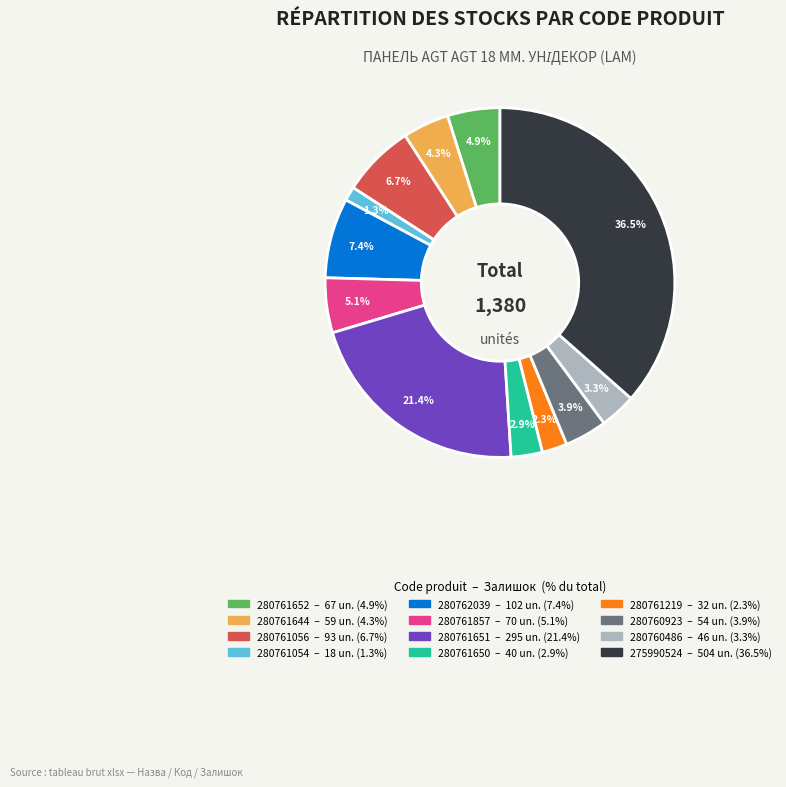

Is it true that 280762039 is 18% of the pie?

False